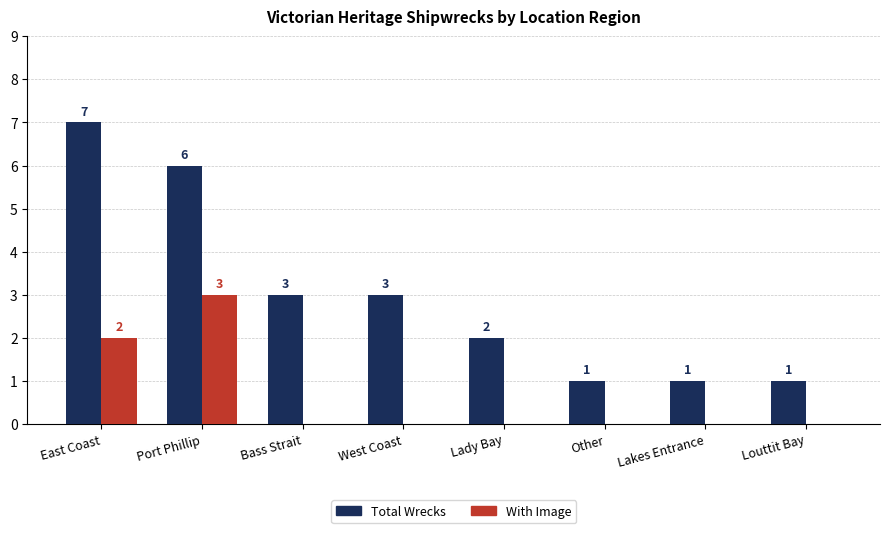

True or false: With Image has a value of 3 at East Coast.

False